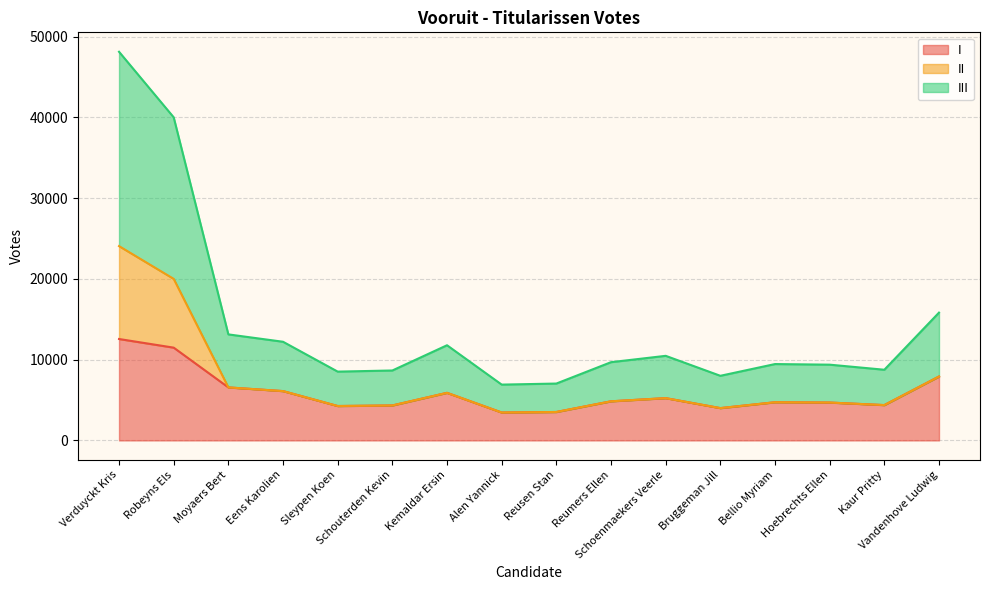

Between Schoenmaekers Veerle and Reumers Ellen, which is larger?

Schoenmaekers Veerle